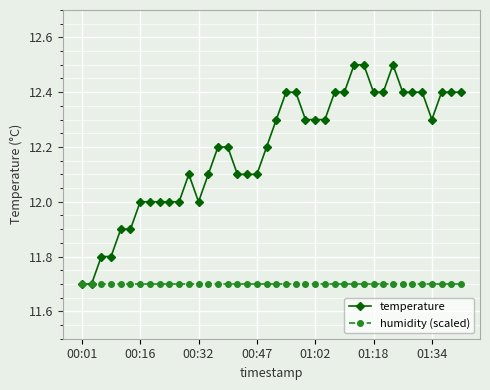

Which series has the largest total across all categories?

temperature